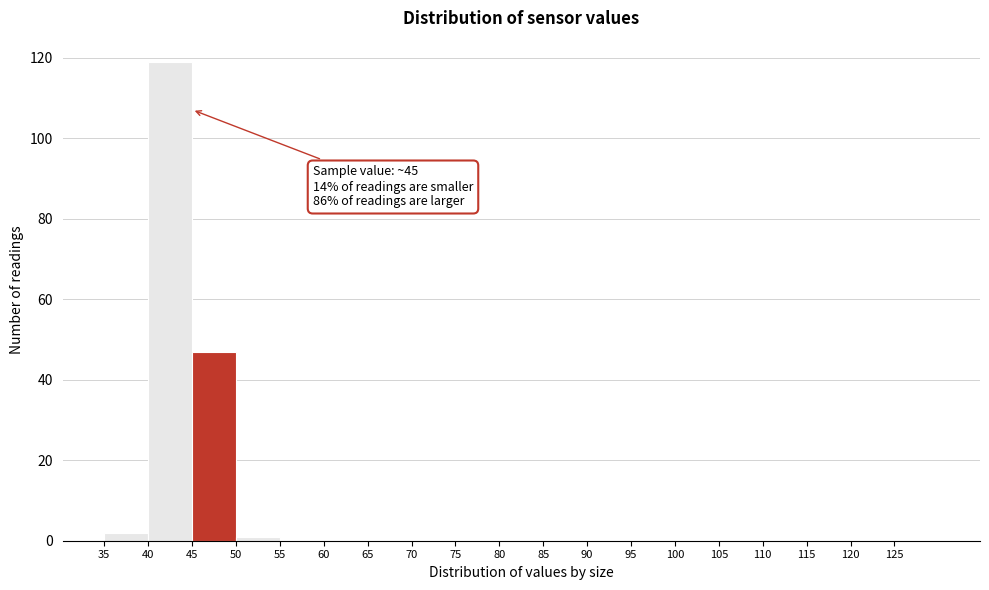

Over which range of the x-axis is the bar tallest?

40 to 45